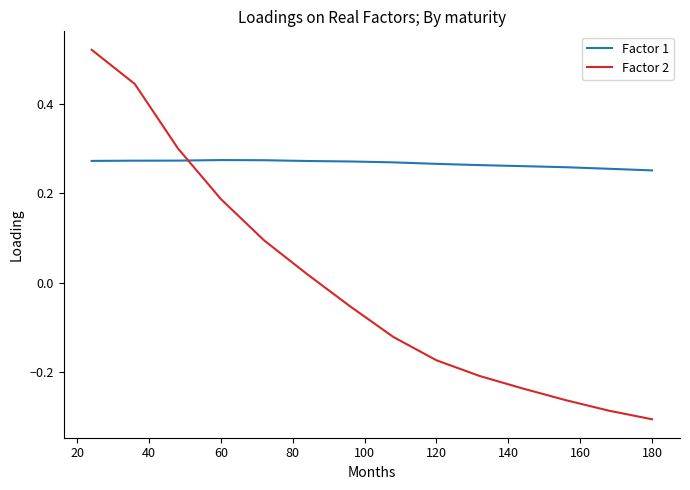

How many intersections are there between Factor 2 and Factor 1?

1